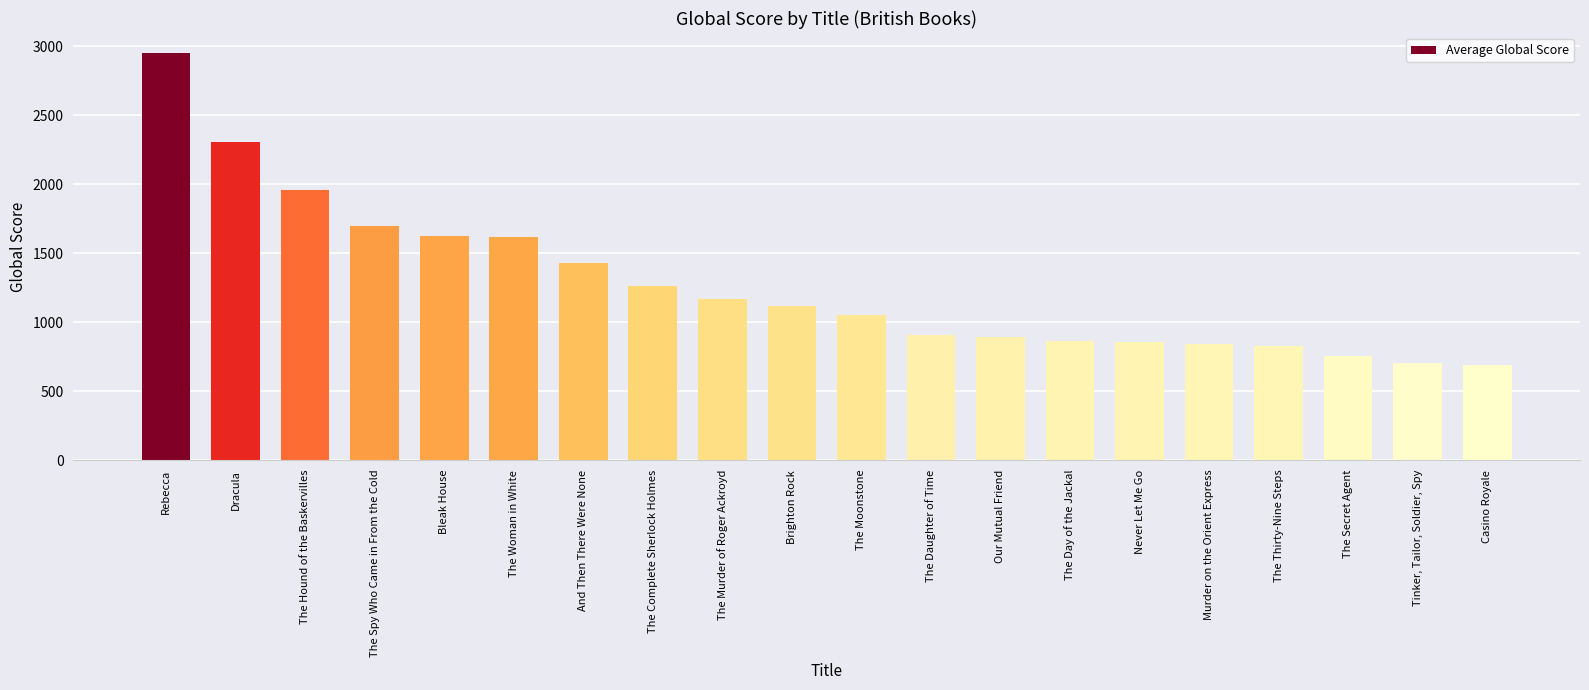

What is the sum of all values?

25543